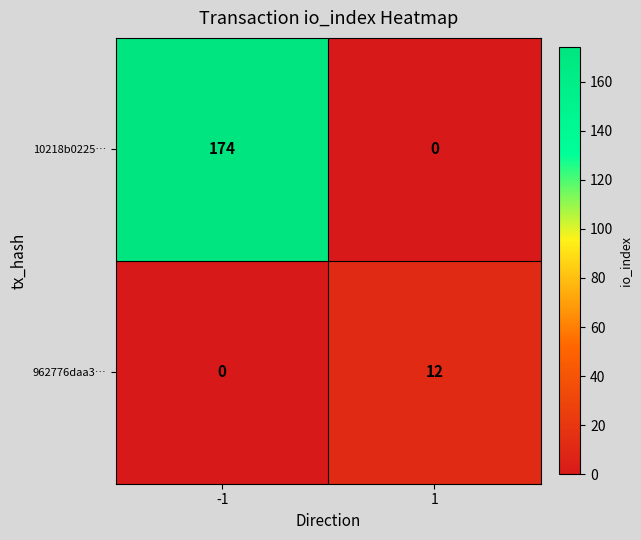

Which series has the largest range (max minus min)?

10218b0225…